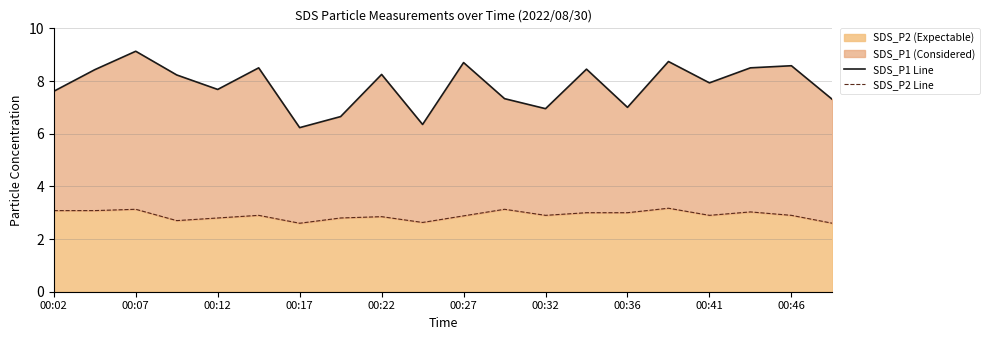

The SDS_P2 (Expectable) series shows 4.9 at 00:46. True or false?

False